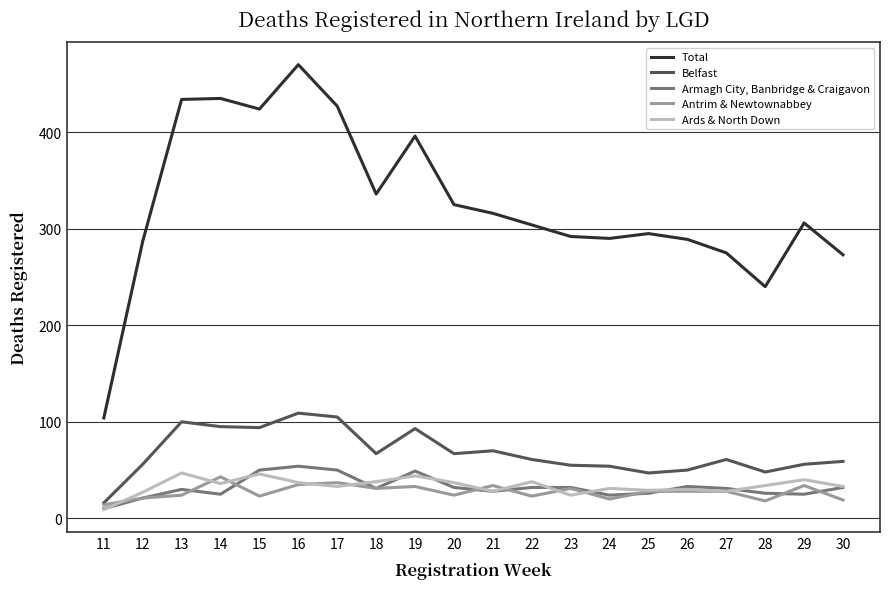

Is the value of Armagh City, Banbridge & Craigavon at 28 greater than the value of Ards & North Down at 28?

No